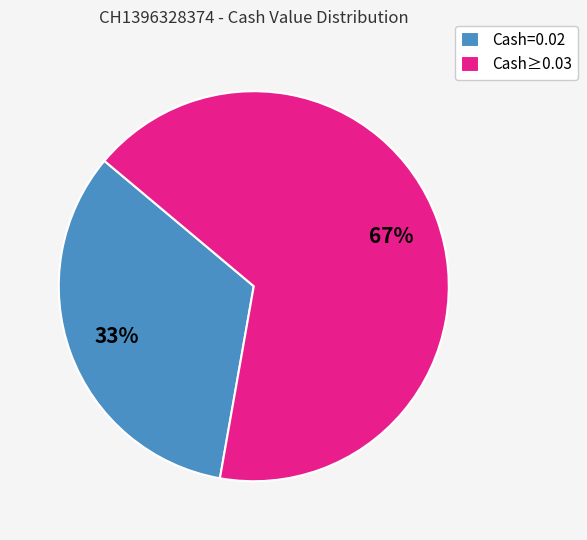

To the nearest percent, what percentage of the pie is Cash=0.02?

33%